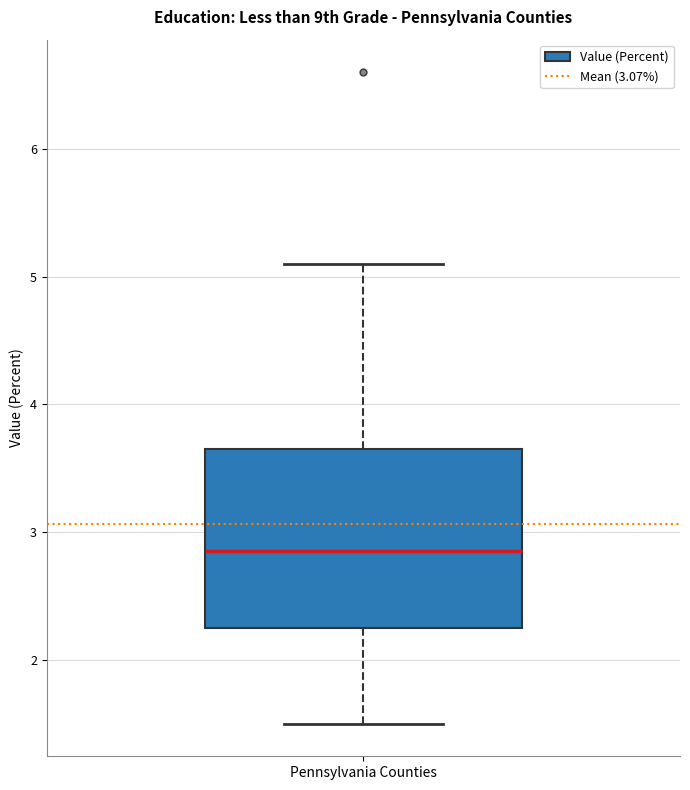

Where does the median line of the box for Pennsylvania Counties sit on the y-axis? The values are not printed on the chart, so give them approximately, as read against the axis.

2.9